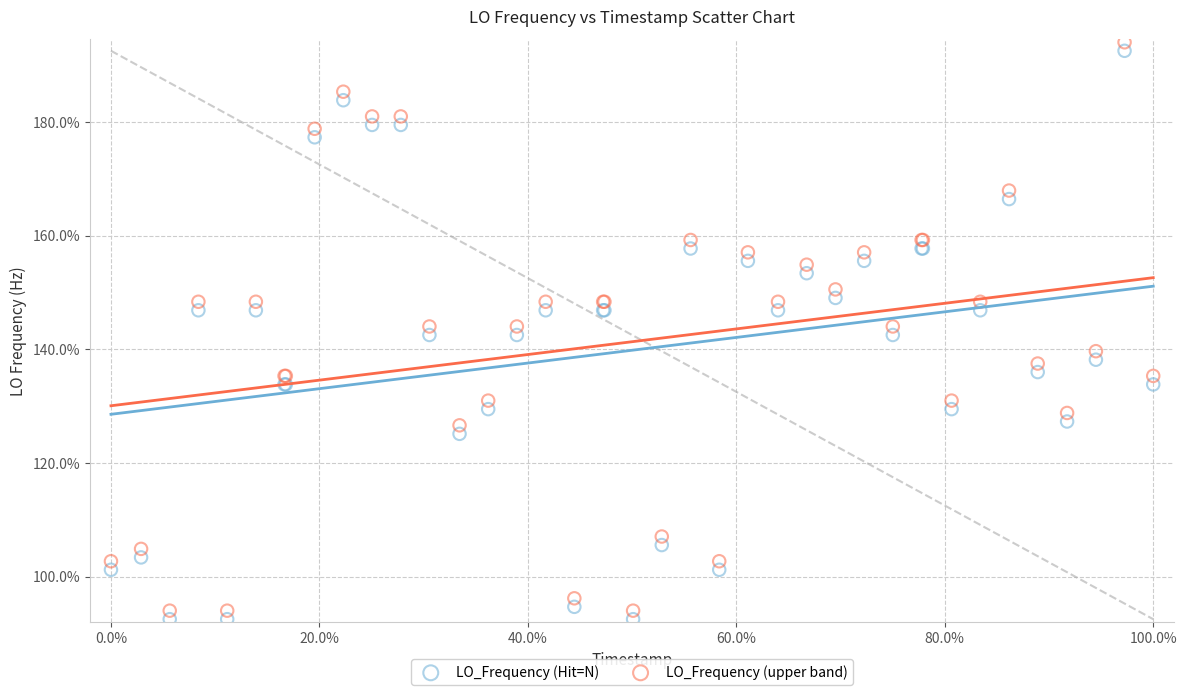

Which series reaches the maximum Y coordinate?

LO_Frequency (upper band)